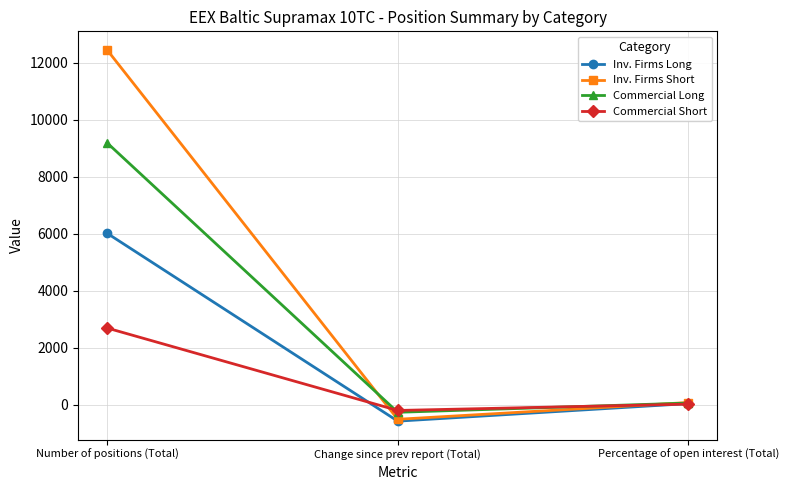

What is the difference between the maximum and second lowest values in the Commercial Long series?

9129.5